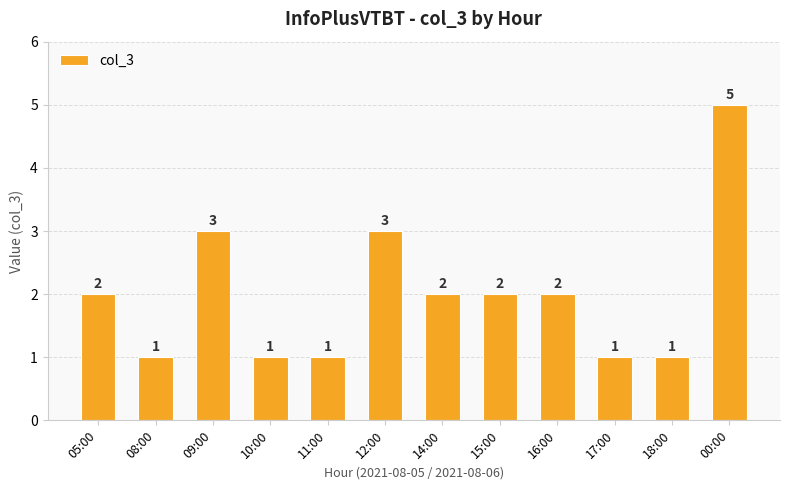

Reading right to left, transcribe all the data shown in this chart.

00:00=5	18:00=1	17:00=1	16:00=2	15:00=2	14:00=2	12:00=3	11:00=1	10:00=1	09:00=3	08:00=1	05:00=2